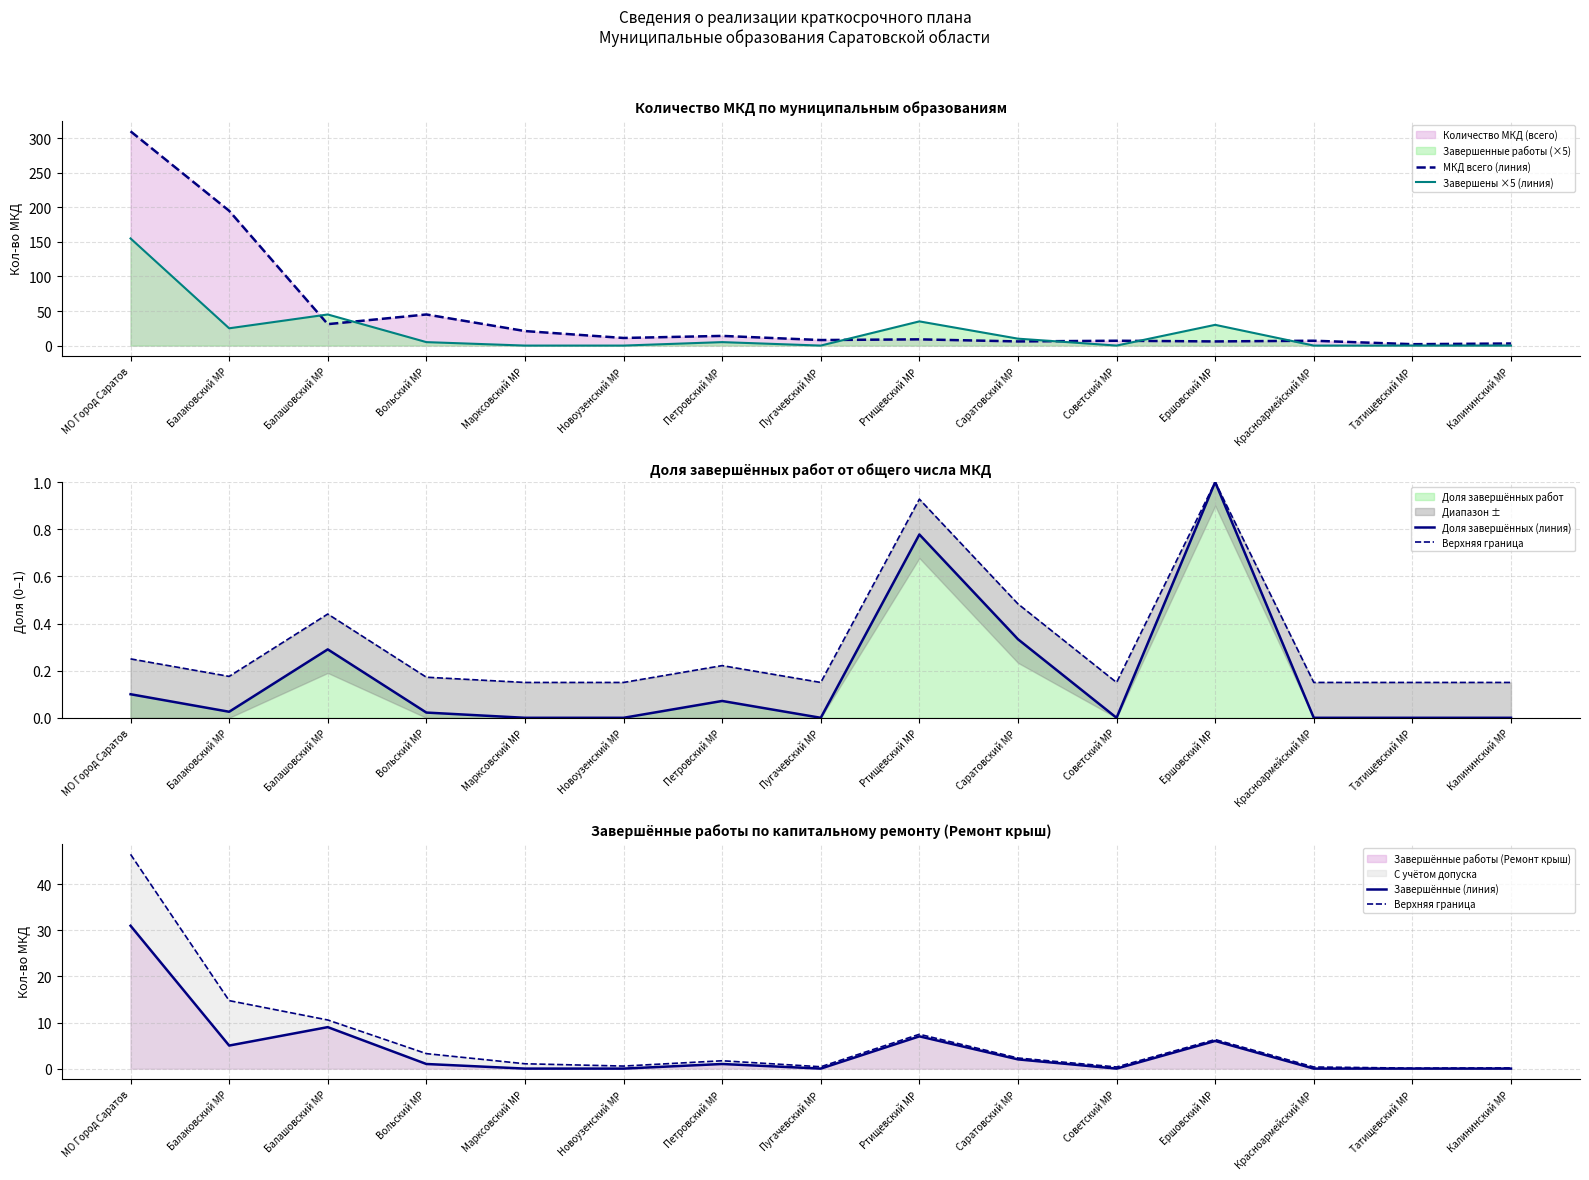

What position from the right is Марксовский МР?

11